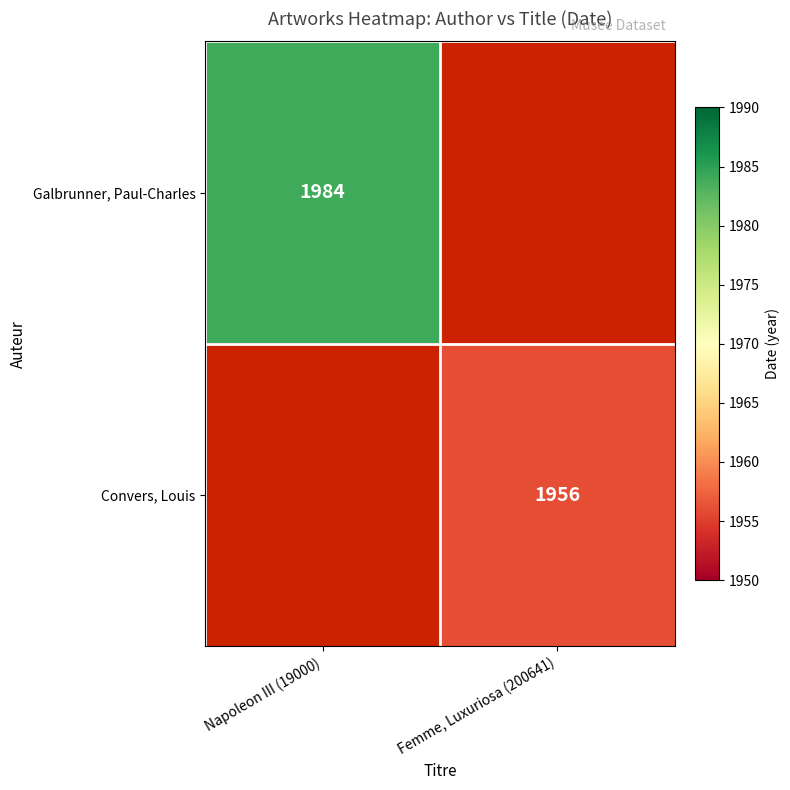

True or false: Galbrunner, Paul-Charles has a value of 3117 at Napoleon III (19000).

False